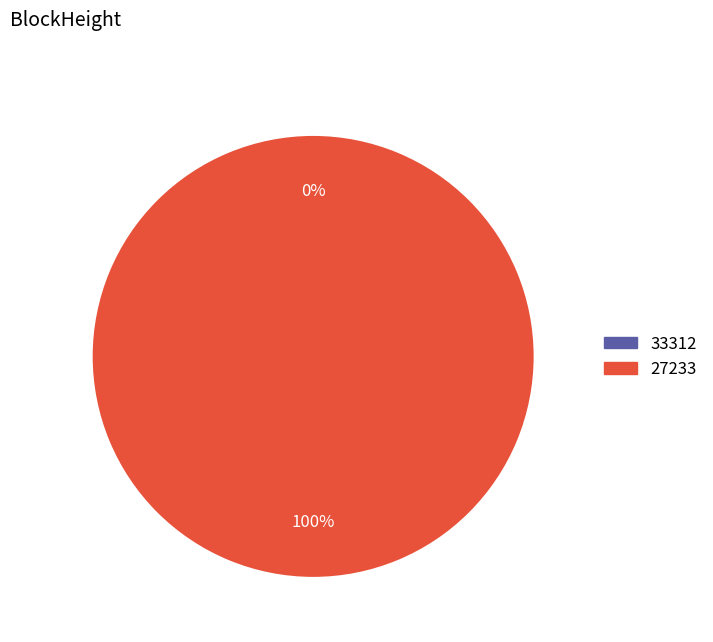

Which category accounts for the majority?

27233